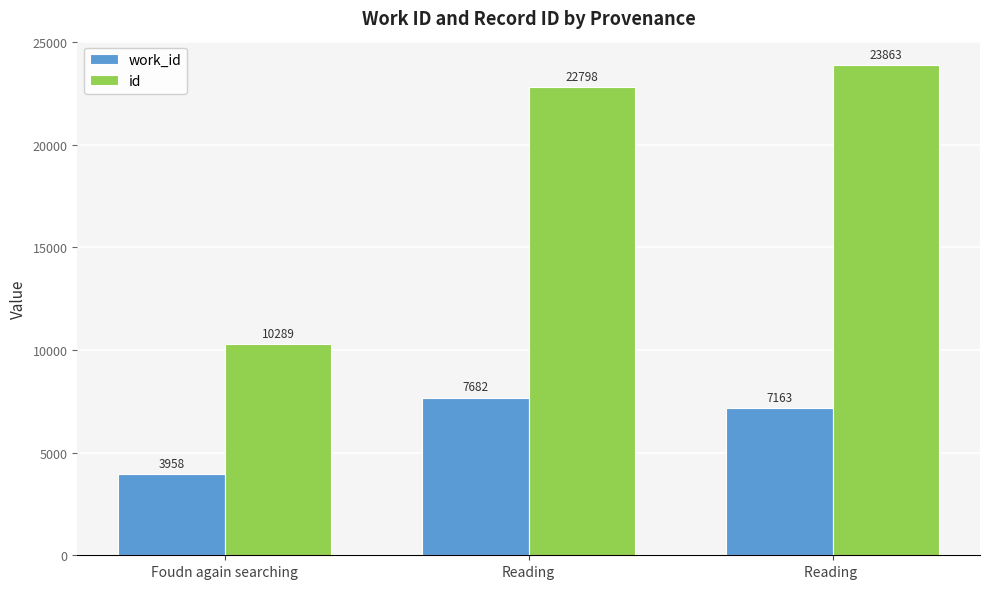

What is the label of the 1st bar from the left?

Foudn again searching